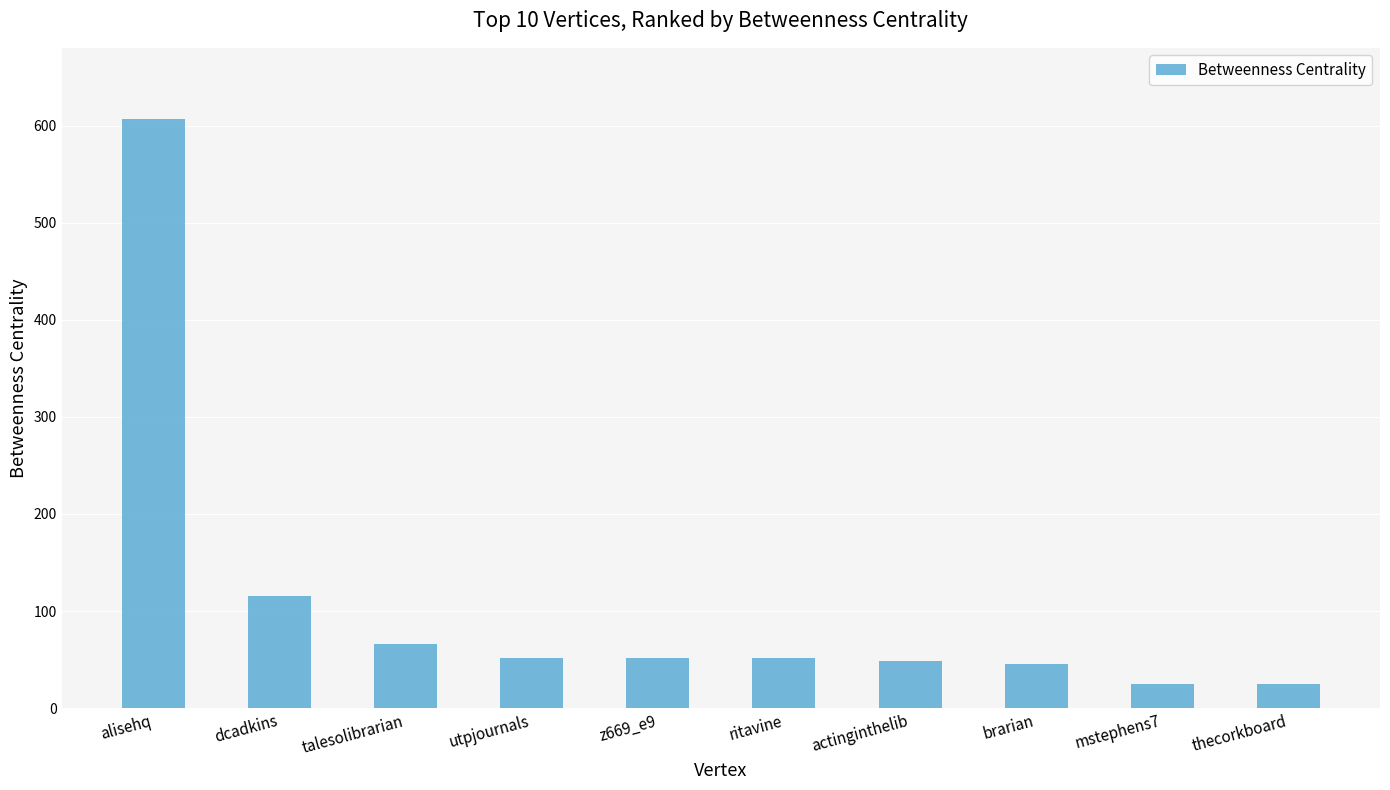

Reading right to left, transcribe all the data shown in this chart.

thecorkboard=25.0	mstephens7=25.0	brarian=45.5	actinginthelib=48.5	ritavine=52.0	z669_e9=52.0	utpjournals=52.0	talesolibrarian=66.0	dcadkins=116.0	alisehq=607.0